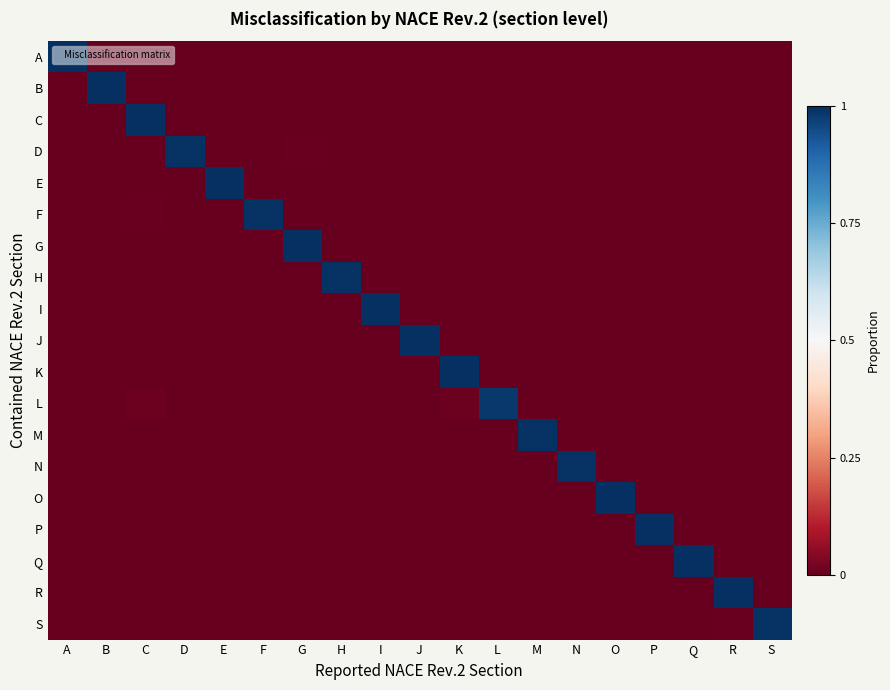

Between I and R, which series saw the biggest shift?

I